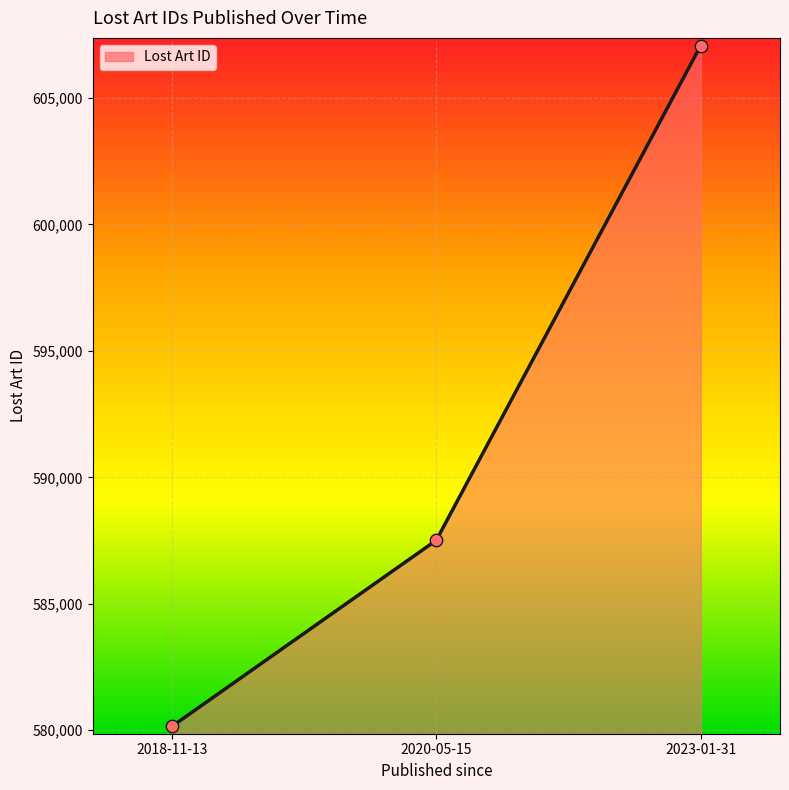

What is the change in value from 2018-11-13 to 2020-05-15?

+7358